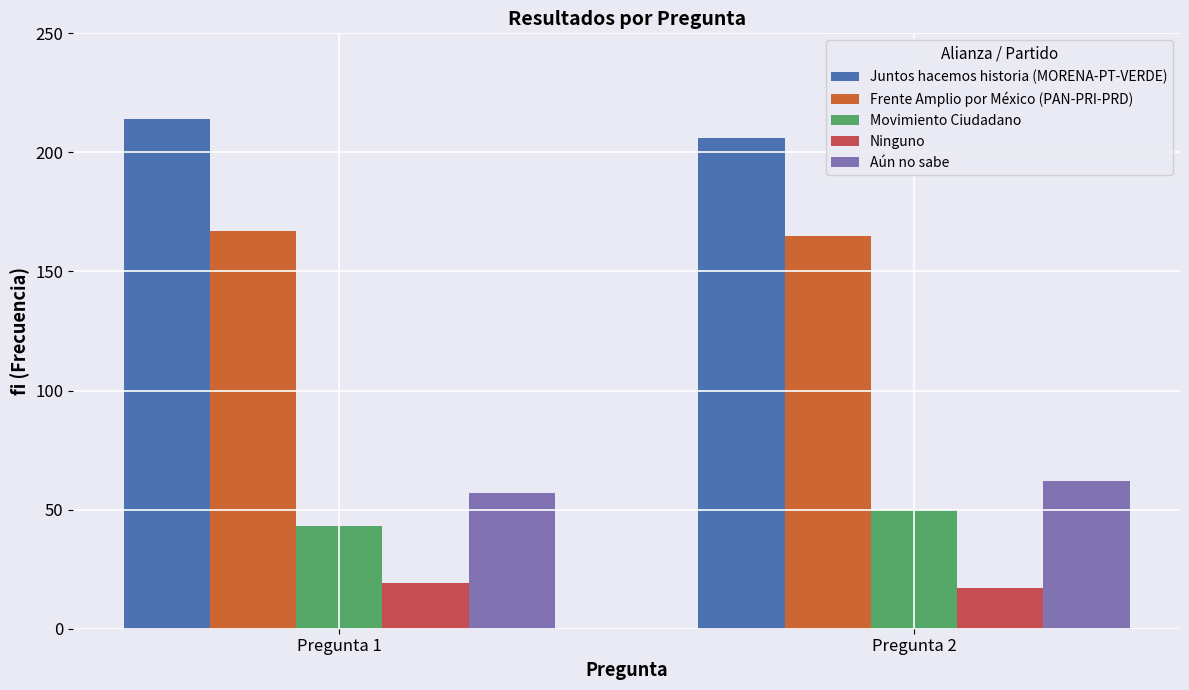

What value does the Frente Amplio por México (PAN-PRI-PRD) series have at Pregunta 2?

165